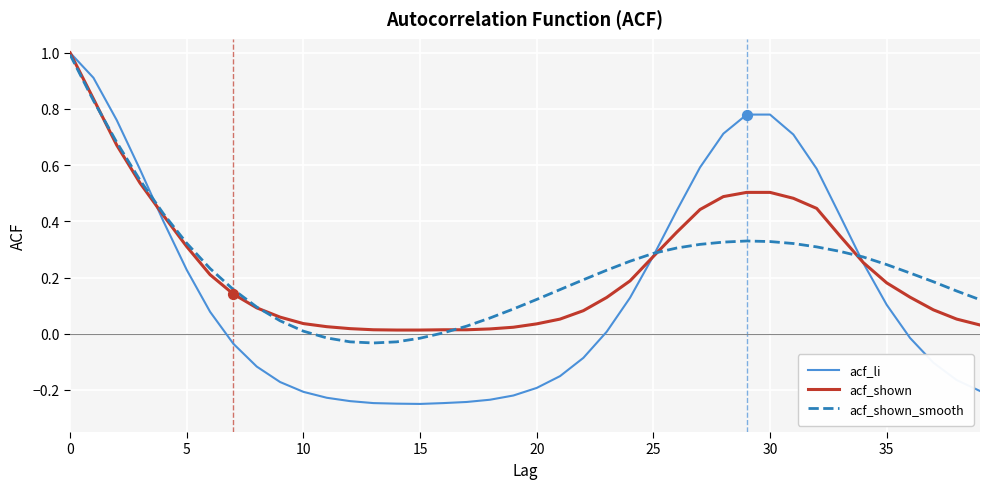

What are all the series names shown in the legend?

acf_li, acf_shown, acf_shown_smooth